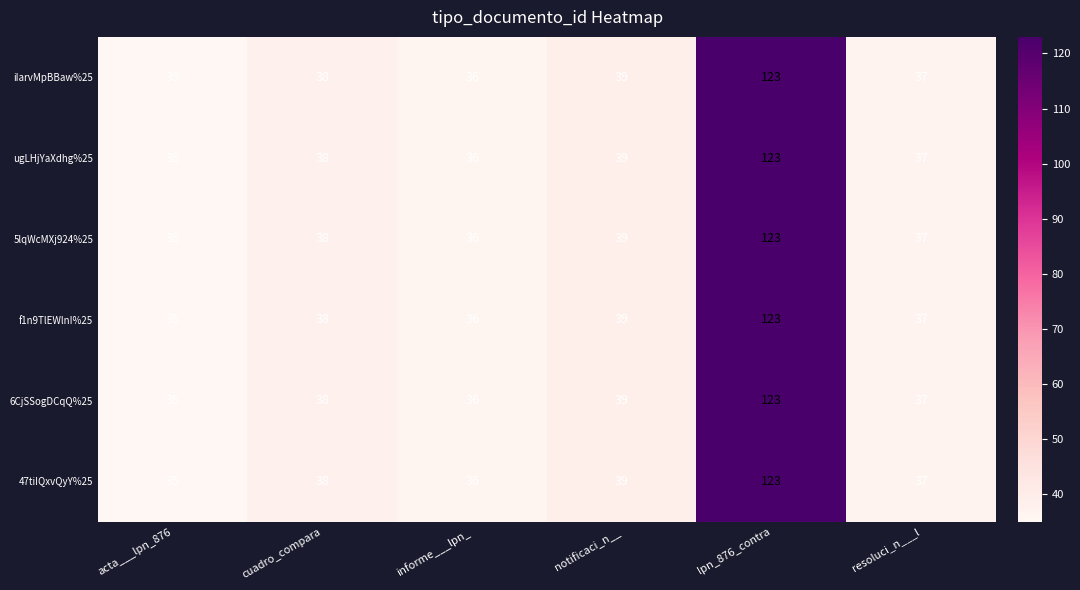

Which category has the lowest value across all series?

acta___lpn_876